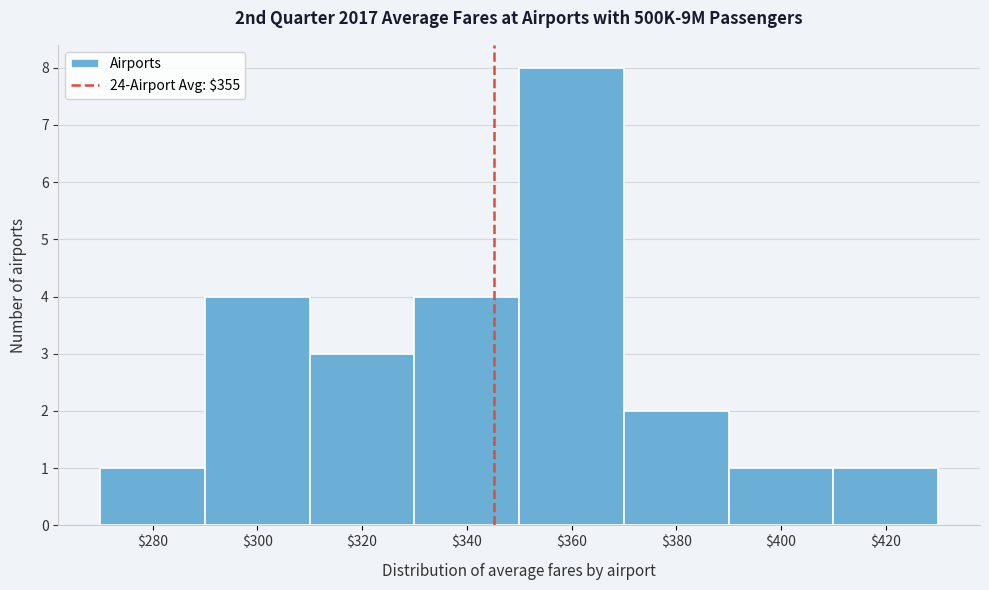

Reading right to left, what are all the values shown in this chart?

1	1	2	8	4	3	4	1